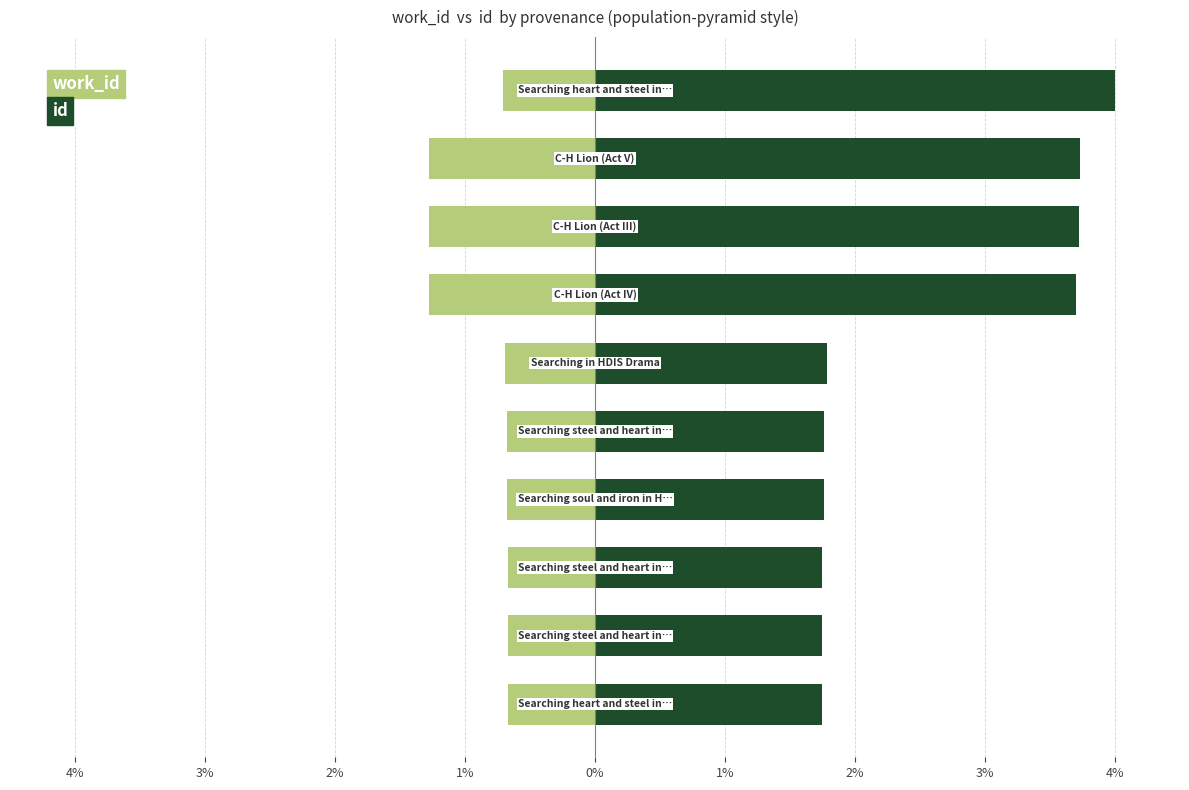

Is it true that work_id equals -0.7 at 1%?

True